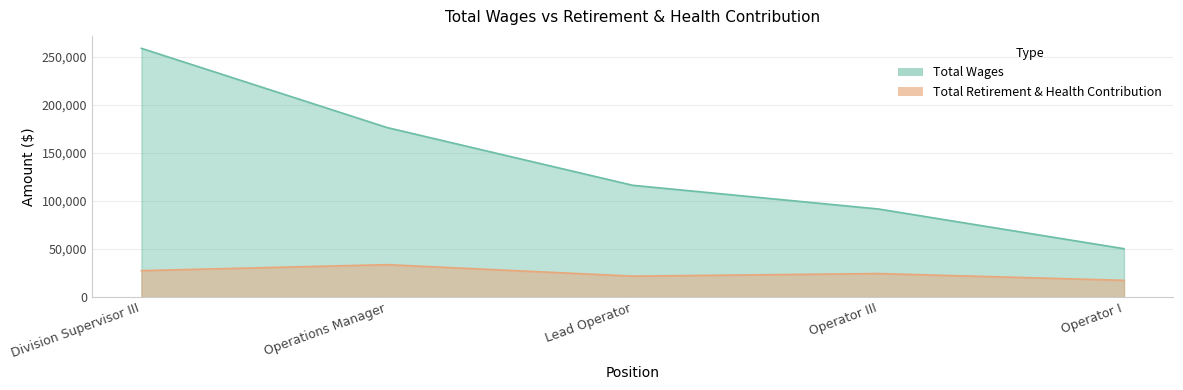

True or false: Total Retirement & Health Contribution has more than 1 interior local peaks.

True